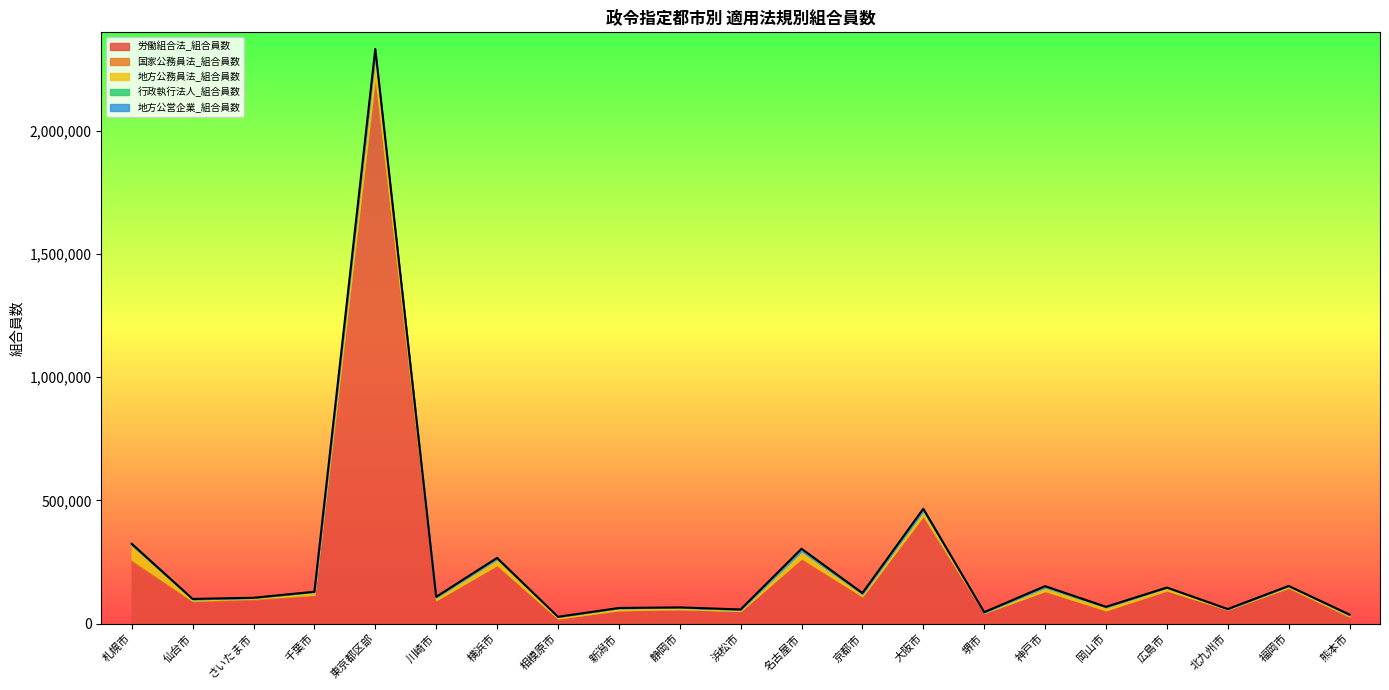

Count the number of data series in this chart.

5